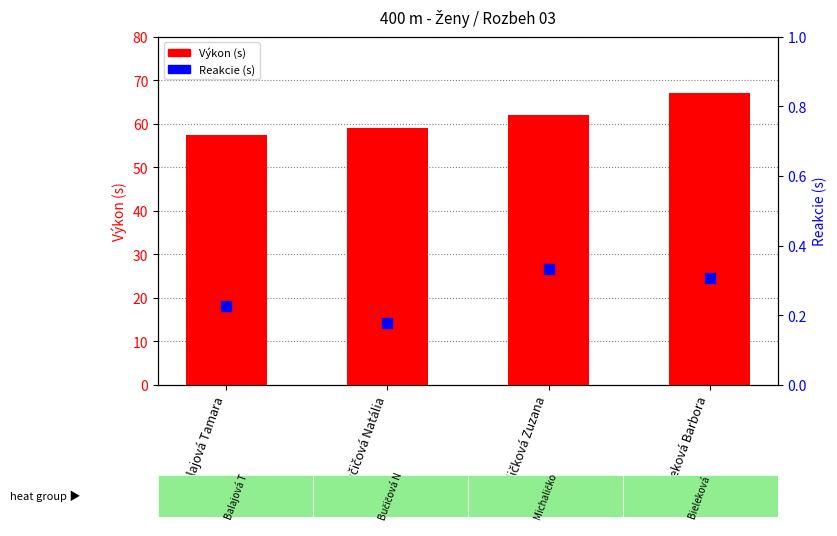

Which series reaches the minimum Y coordinate?

Reakcie (s)